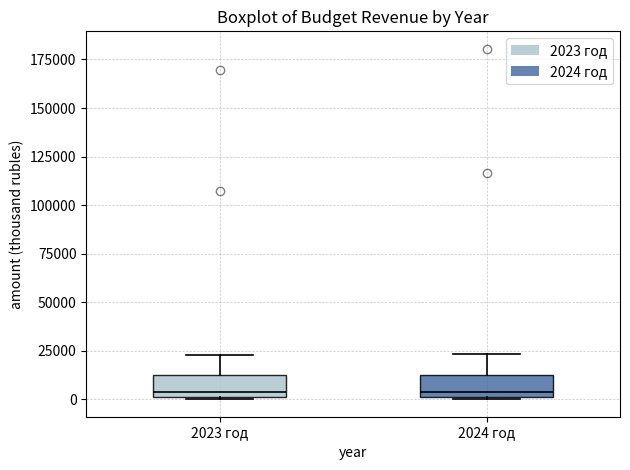

Reading left to right, transcribe this box plot: for each box, give where its median line is, the range the box spans, and where its two whiskers end, as read against the y-axis. The values are not printed on the chart, so give them approximately, as read against the axis.

2023 год: median 5000, box 0 to 10000, whiskers 0 to 25000
2024 год: median 5000, box 0 to 15000, whiskers 0 to 25000